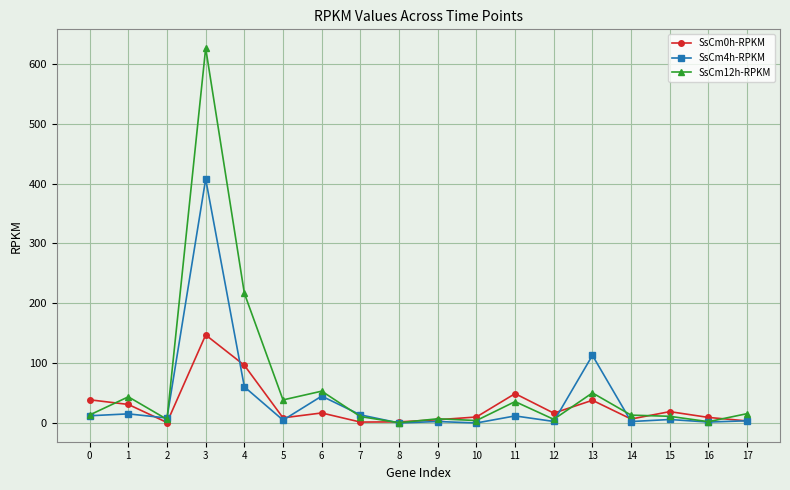

Which series has the widest spread of values?

SsCm12h-RPKM